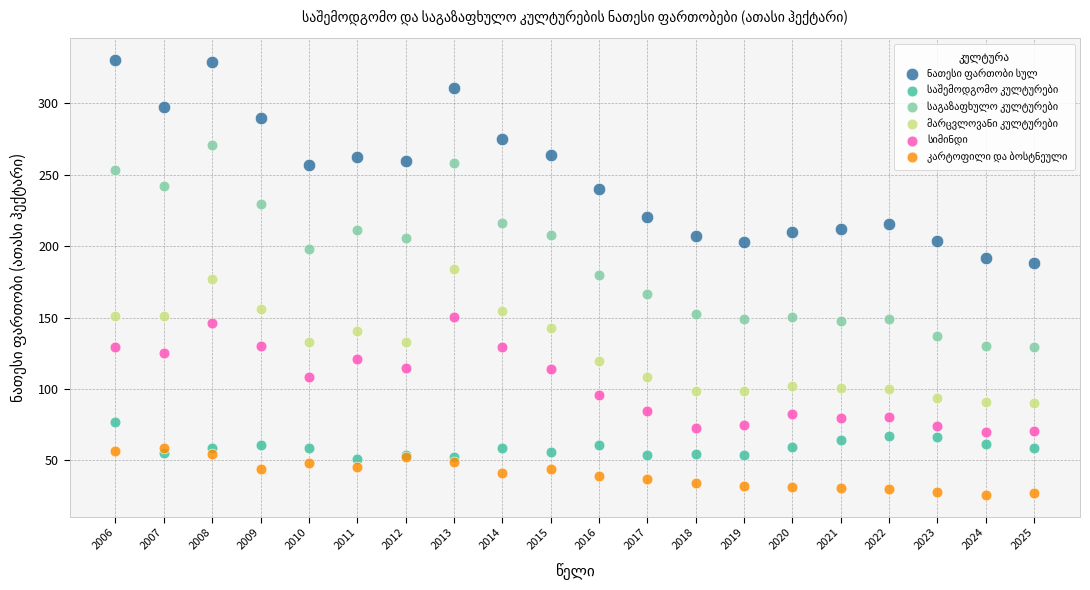

What is the X range (max minus min) for the scatter plot?

19.0